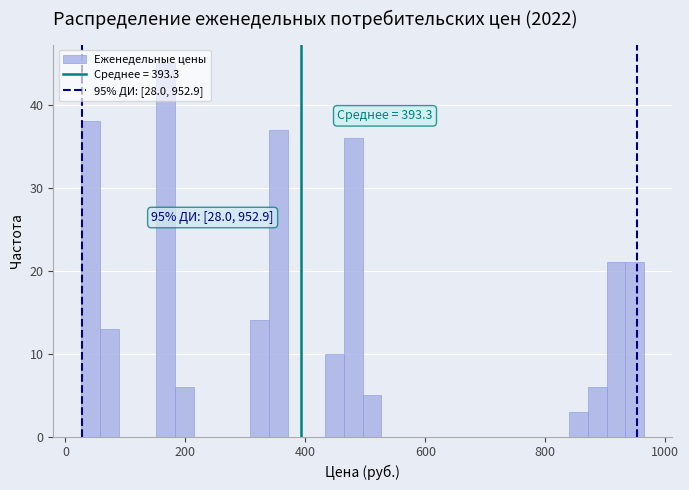

Read against the x-axis, roughly where is the centre of the tallest bar?

160